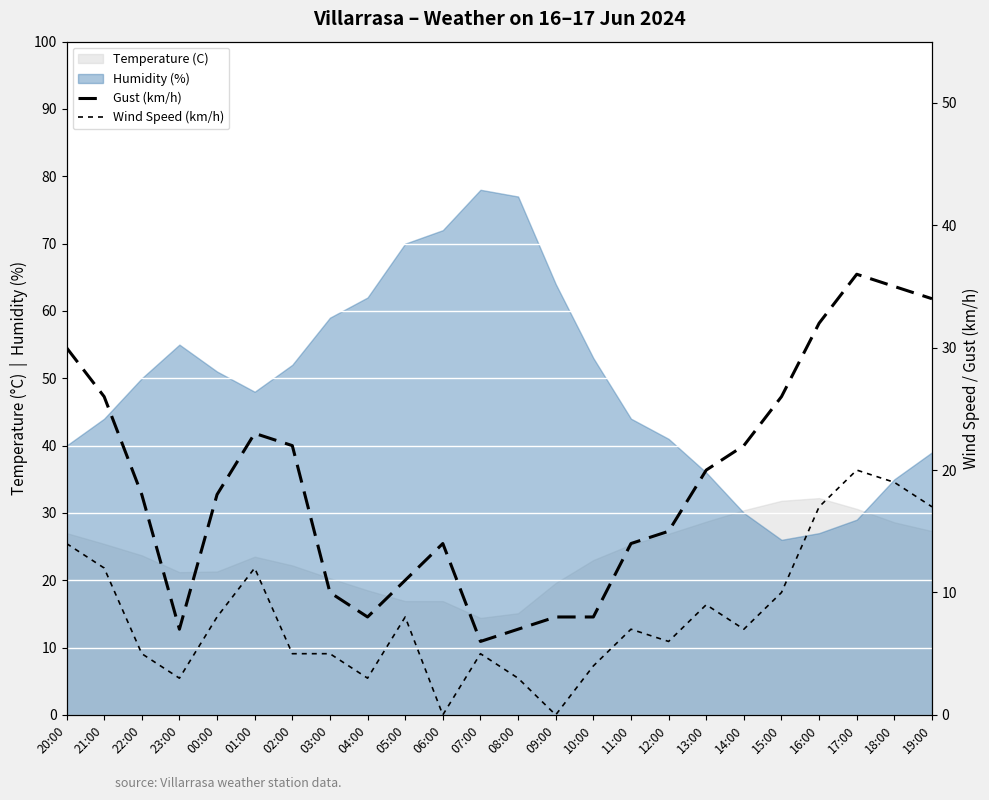

What is the label of the 2nd point from the right?

18:00